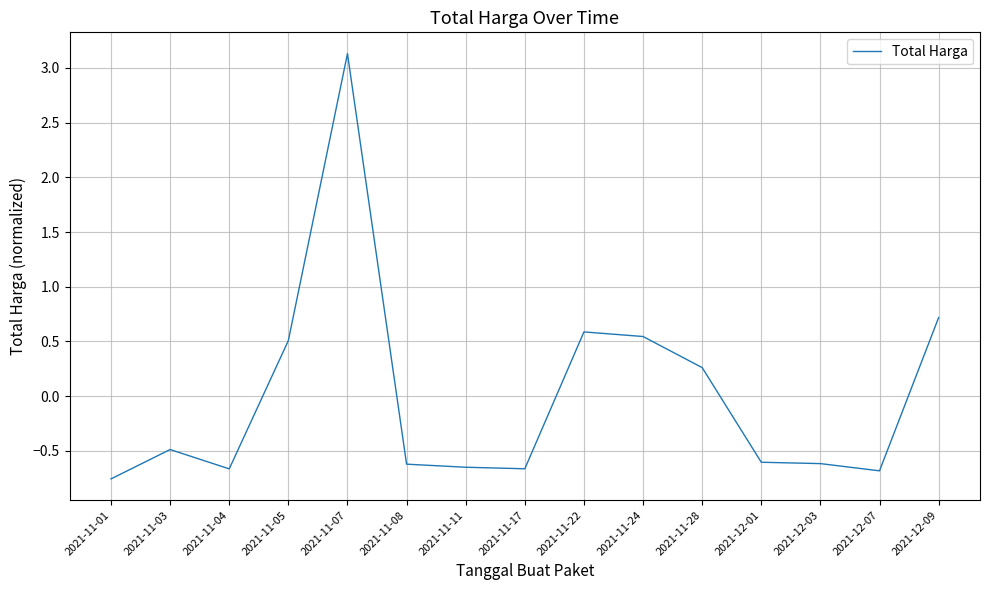

Which has a higher value, 2021-11-04 or 2021-11-01?

2021-11-04